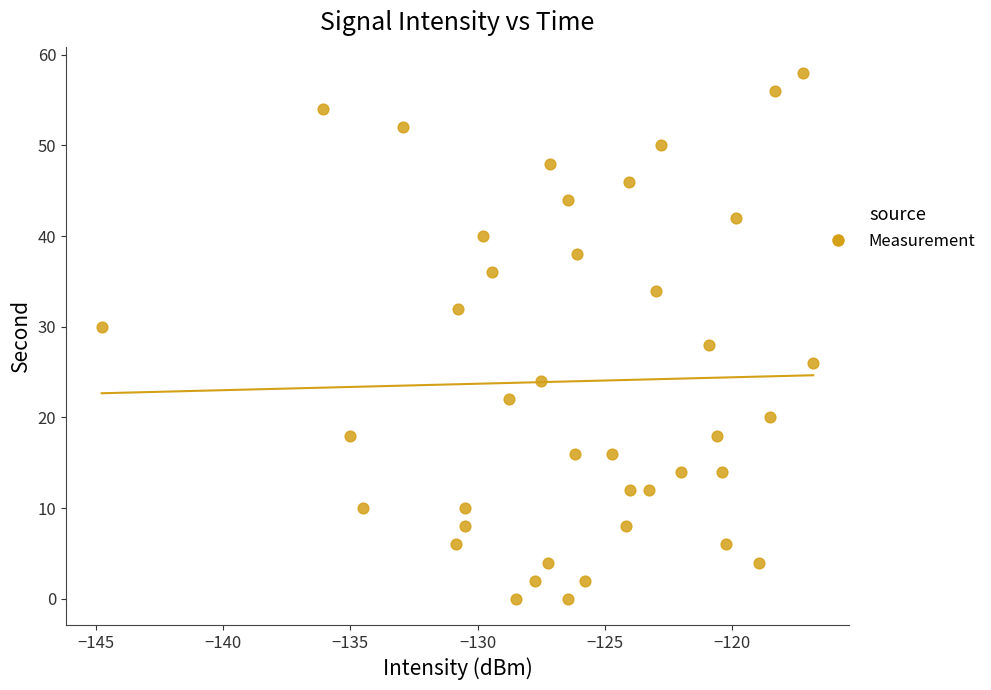

What is the range of Y values (max minus min)?

58